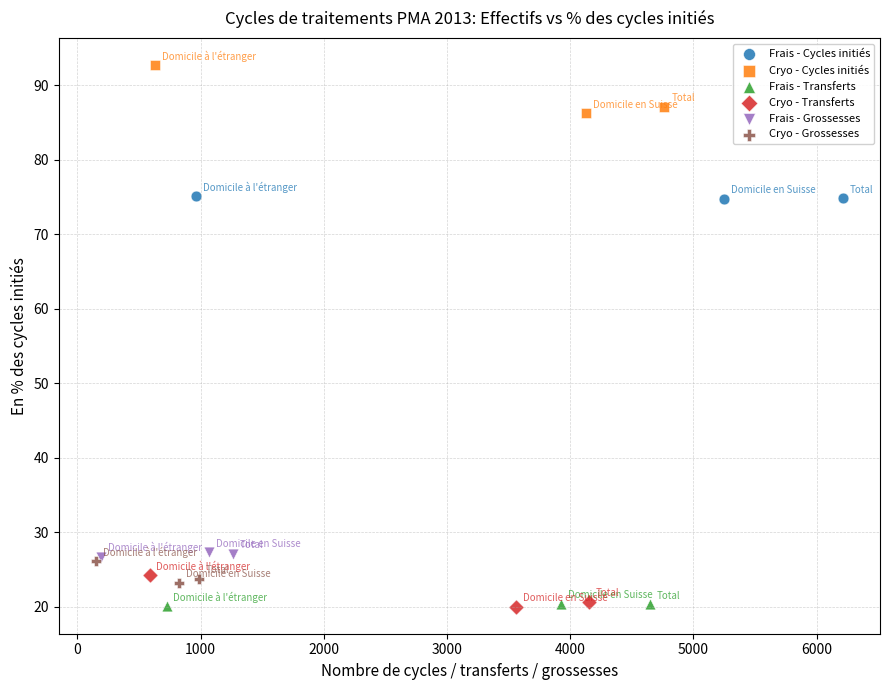

Which series contains the highest Y value?

Cryo - Cycles initiés